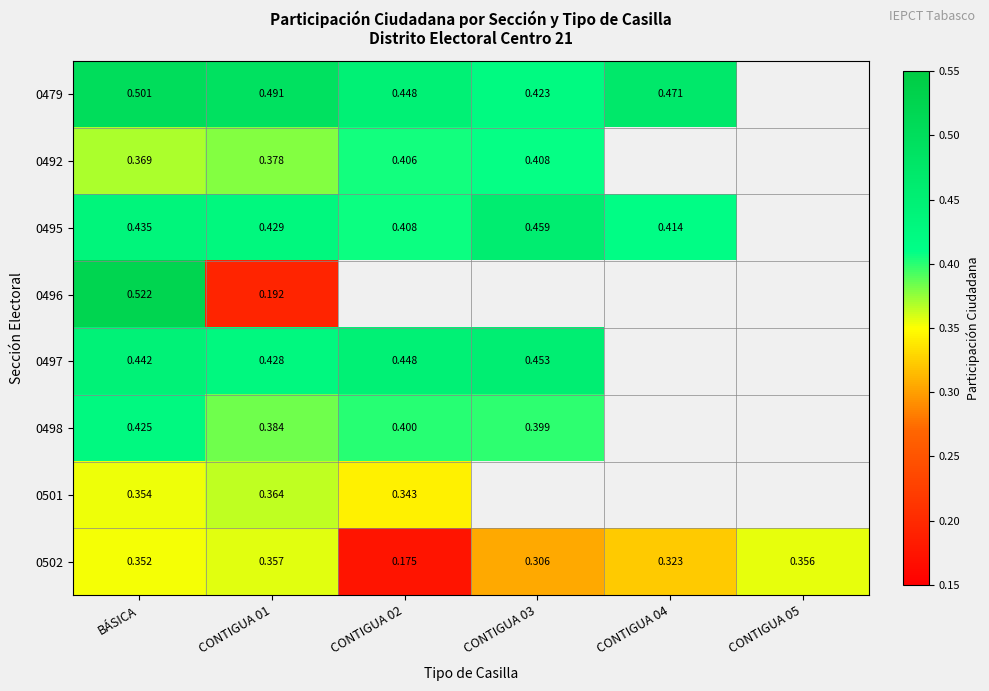

How many positive values does the 0497 series have?

4